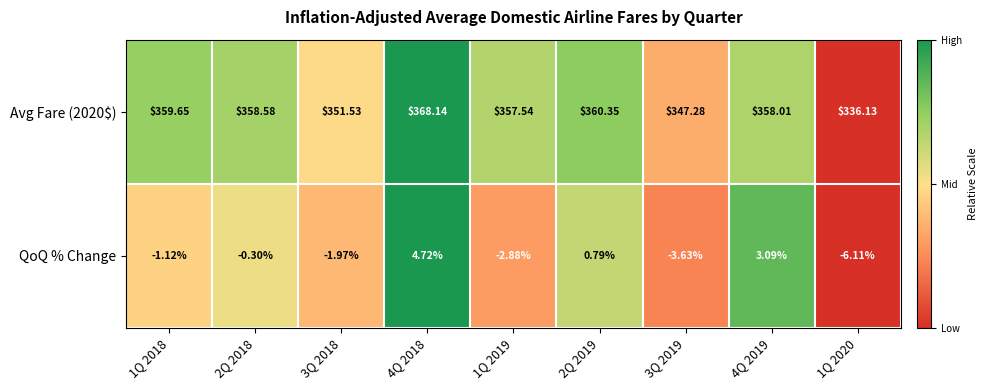

Rank the series by their maximum value, from highest to lowest.

Avg Fare (2020$), QoQ % Change